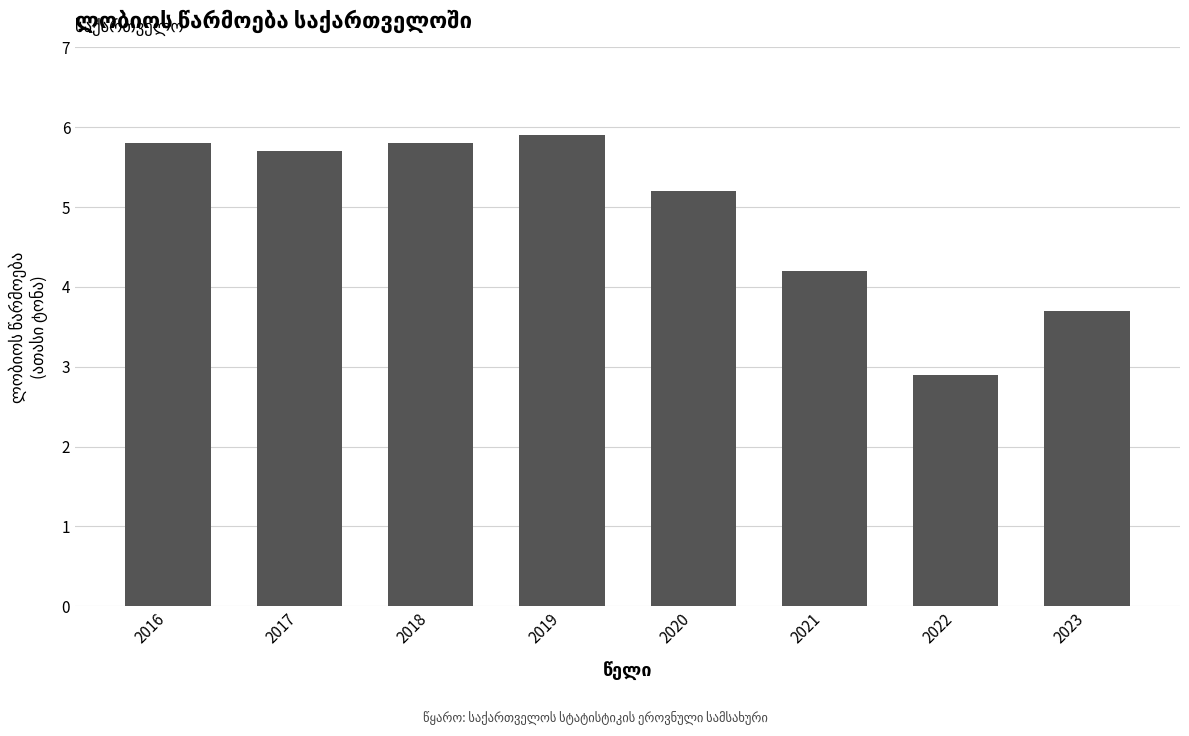

Approximately how many times larger is the value at 2023 compared to 2018?

0.6